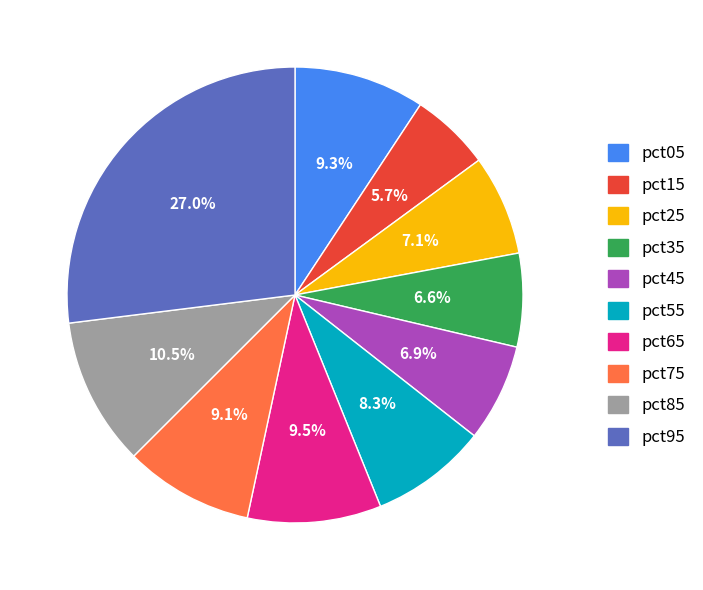

To the nearest percent, what percentage of the pie is pct35?

7%